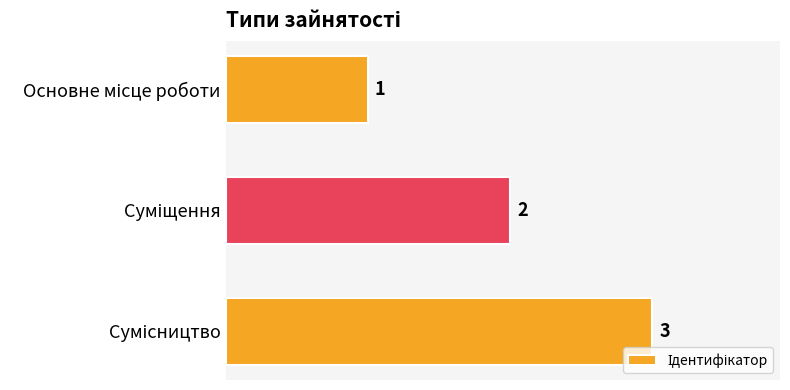

How many data points does each series have?

3